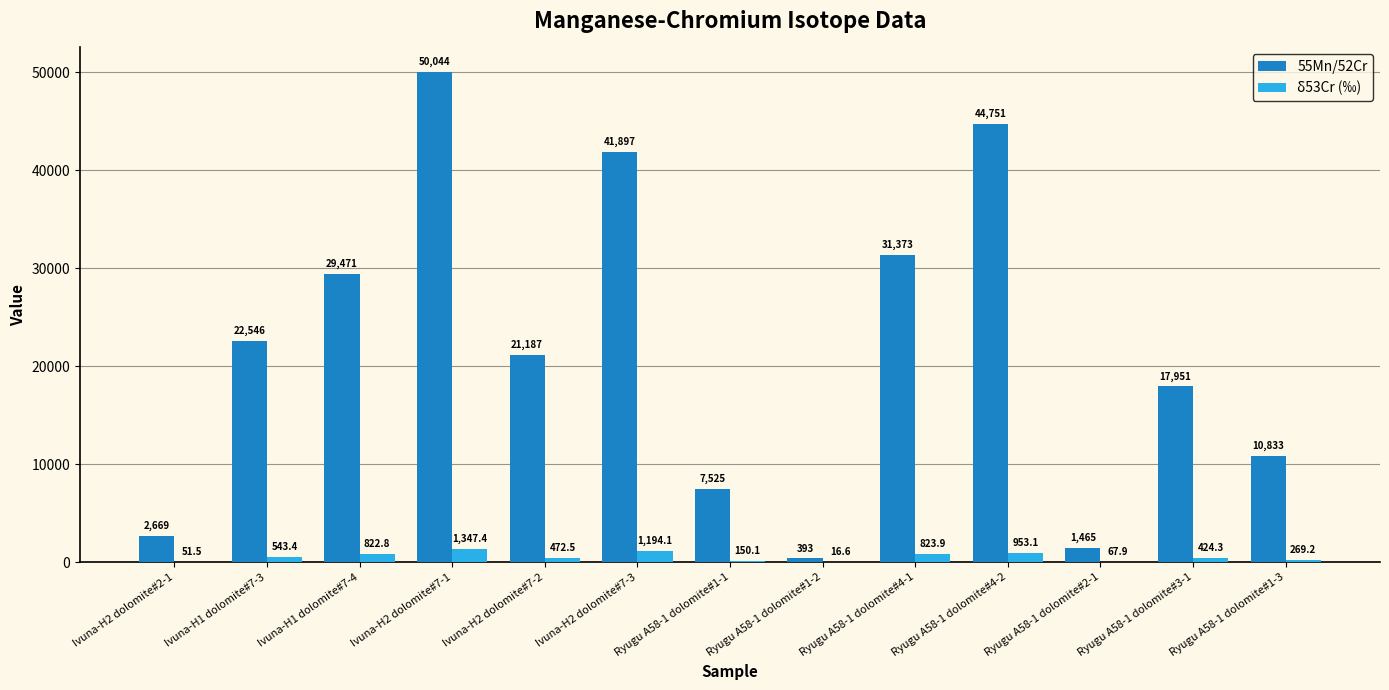

Which series has the widest spread of values?

55Mn/52Cr